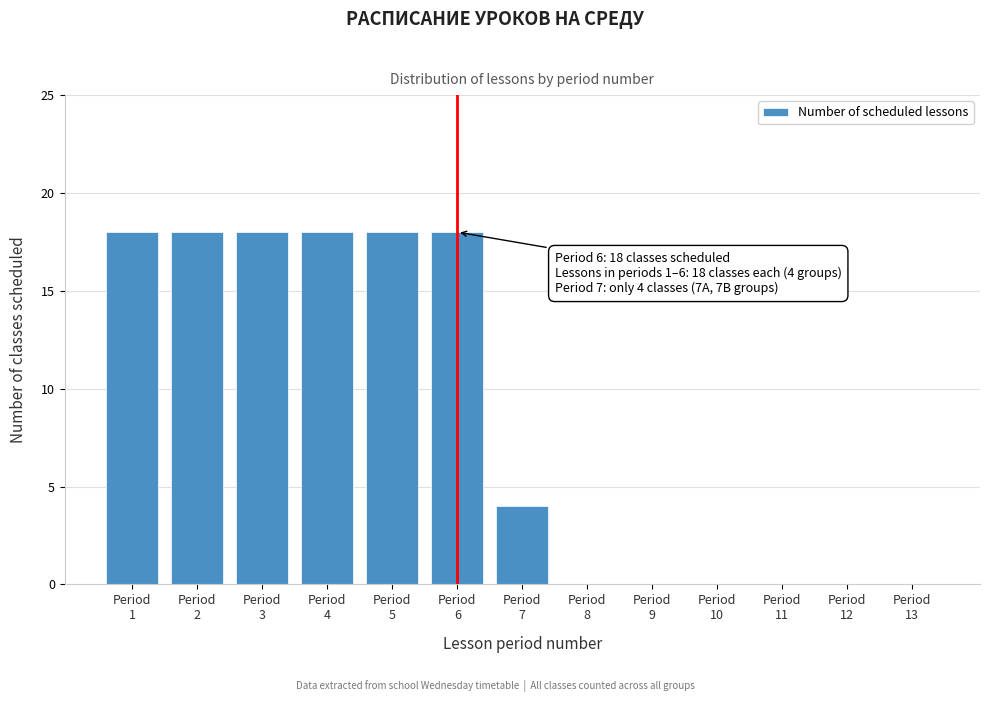

What is the greatest value displayed?

18